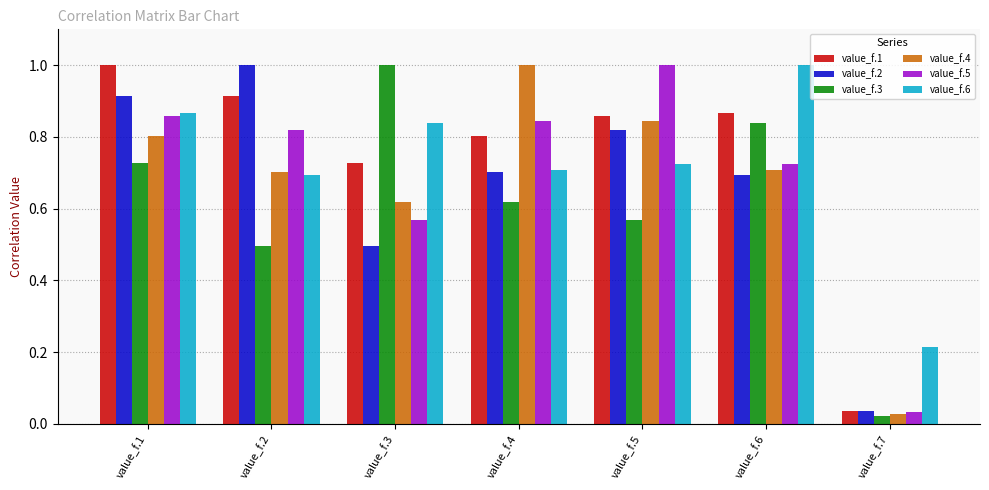

What is the difference between the value_f.6 values at value_f.4 and value_f.3?

0.1